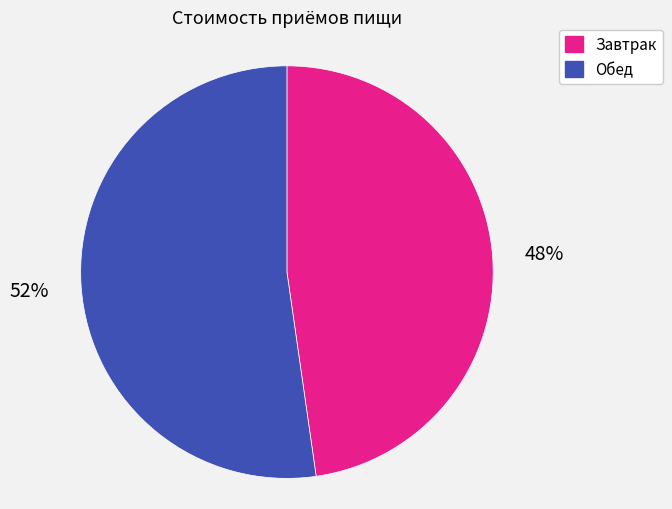

To the nearest percent, what is the average slice percentage?

50%